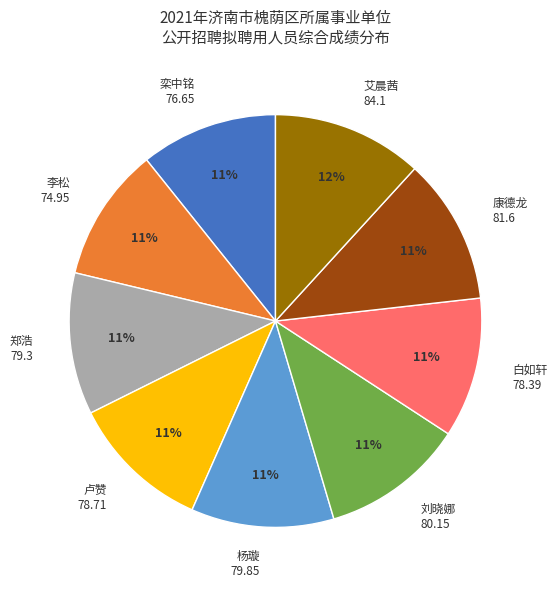

Is 栾中铭 76.65 the majority of the pie?

No